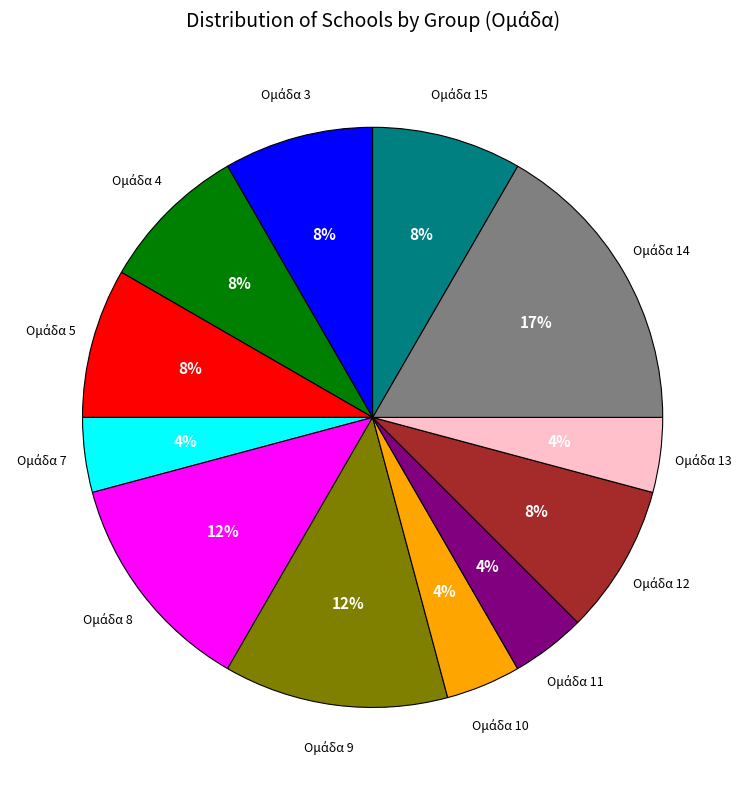

To the nearest percent, what is the average slice percentage?

8%